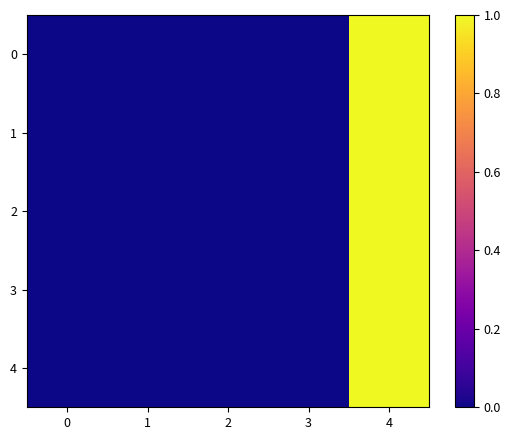

Reading left to right, extract all data points from this chart.

0: 0=0.0	1=0.0	2=0.0	3=0.0	4=1.0
1: 0=0.0	1=0.0	2=0.0	3=0.0	4=1.0
2: 0=0.0	1=0.0	2=0.0	3=0.0	4=1.0
3: 0=0.0	1=0.0	2=0.0	3=0.0	4=1.0
4: 0=0.0	1=0.0	2=0.0	3=0.0	4=1.0